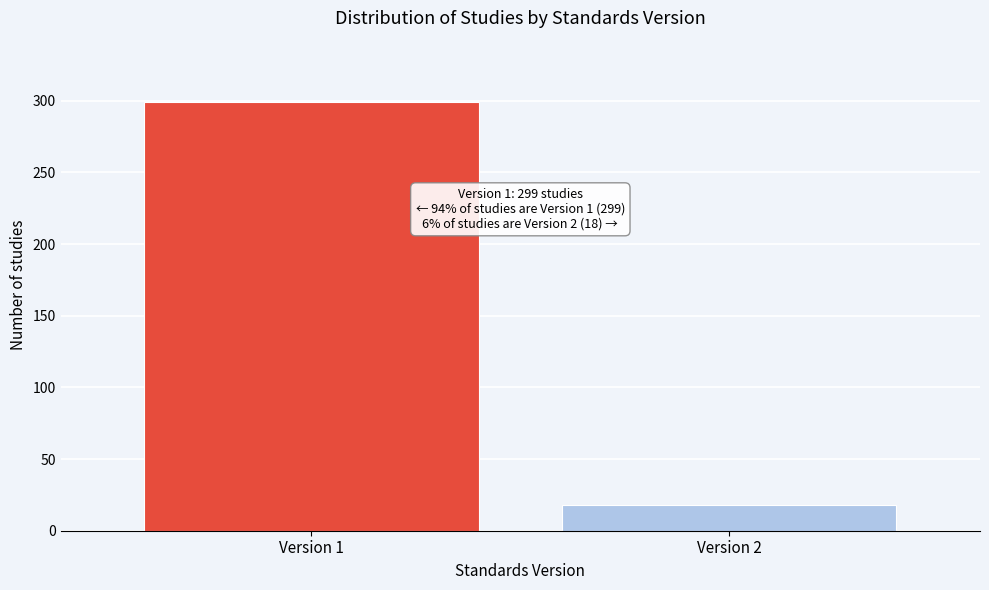

Reading left to right, transcribe all the data shown in this chart.

299	18